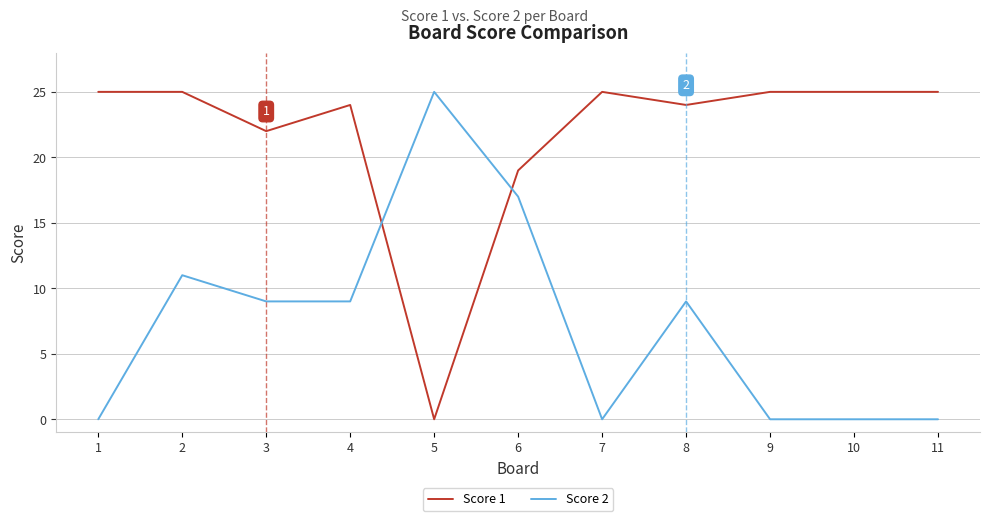

Between which two adjacent categories do Score 2 and Score 1 first intersect?

4 and 5